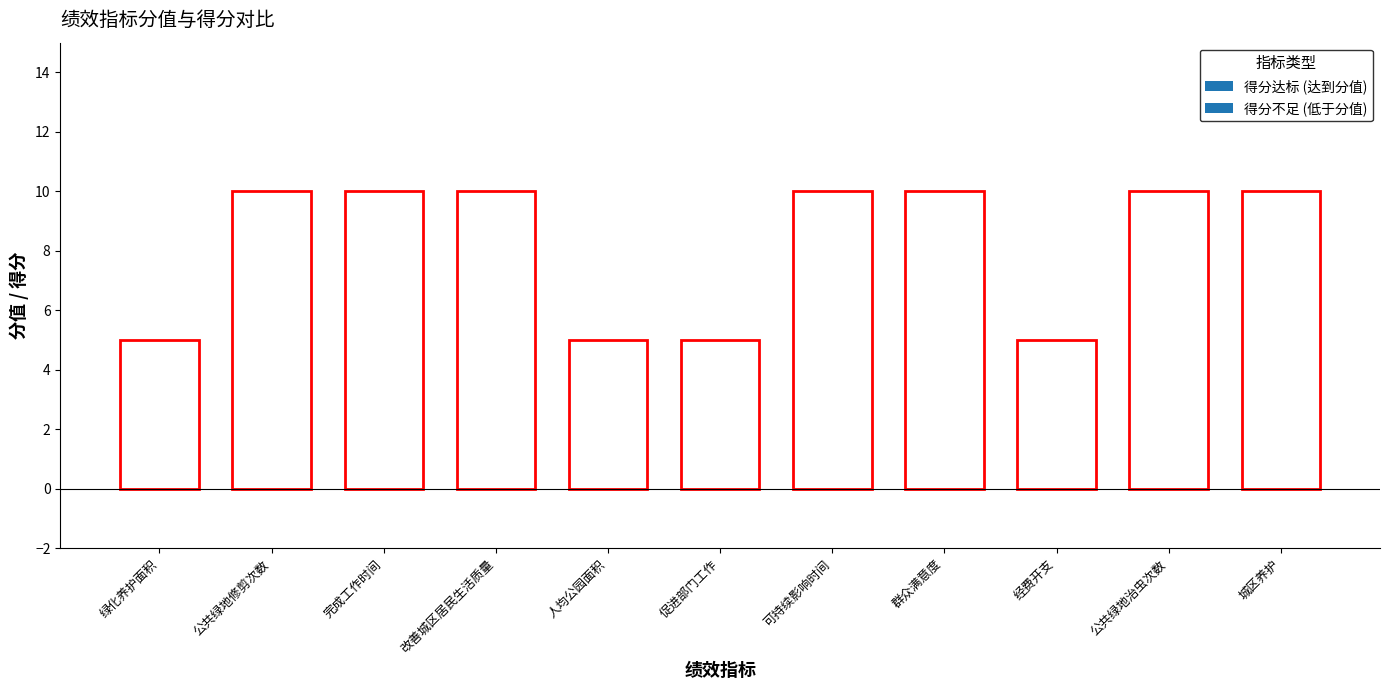

How many values are below 10?

4